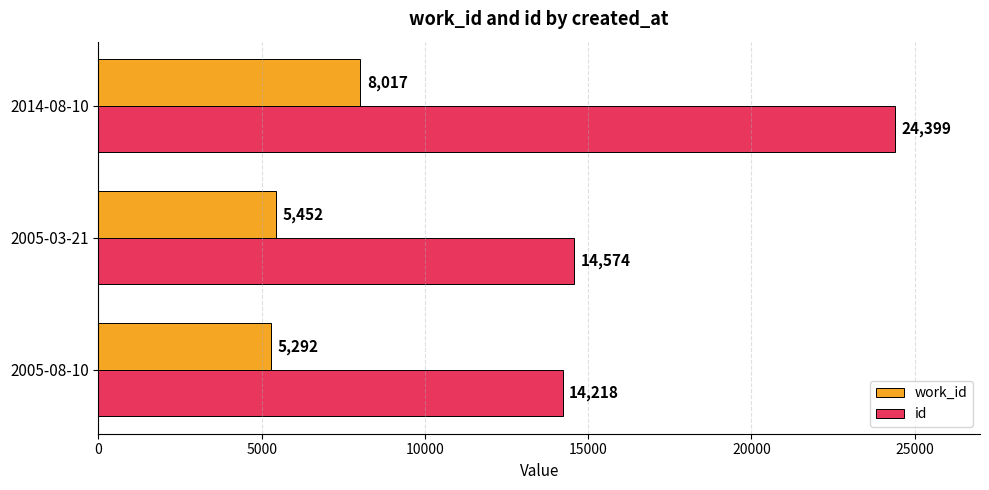

What is the minimum value shown in the chart?

5292